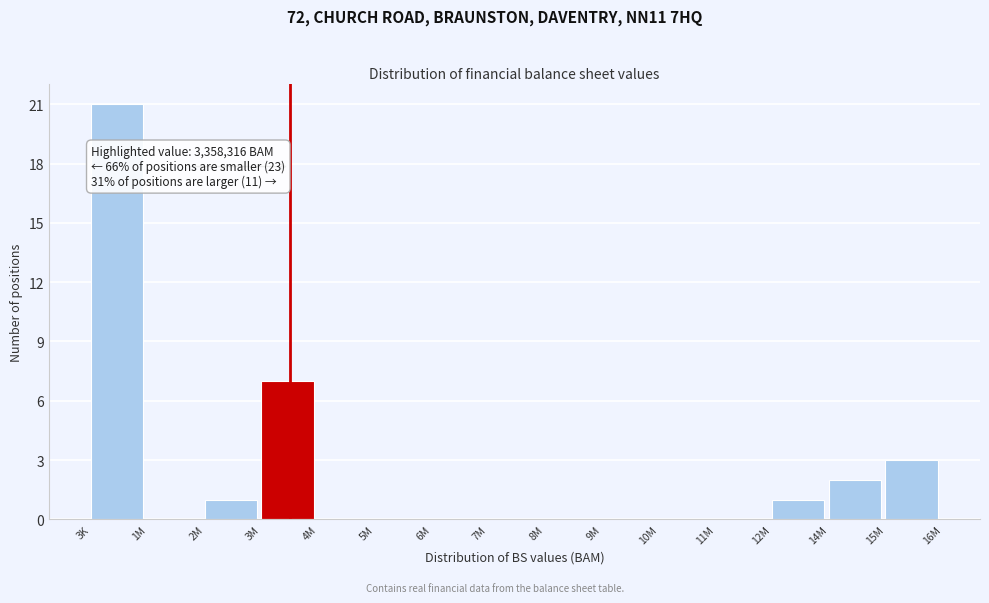

Reading left to right, list all the values displayed in this chart.

3K=21	1M=0	2M=1	3M=7	4M=0	5M=0	6M=0	7M=0	8M=0	9M=0	10M=0	11M=0	12M=1	14M=2	15M=3